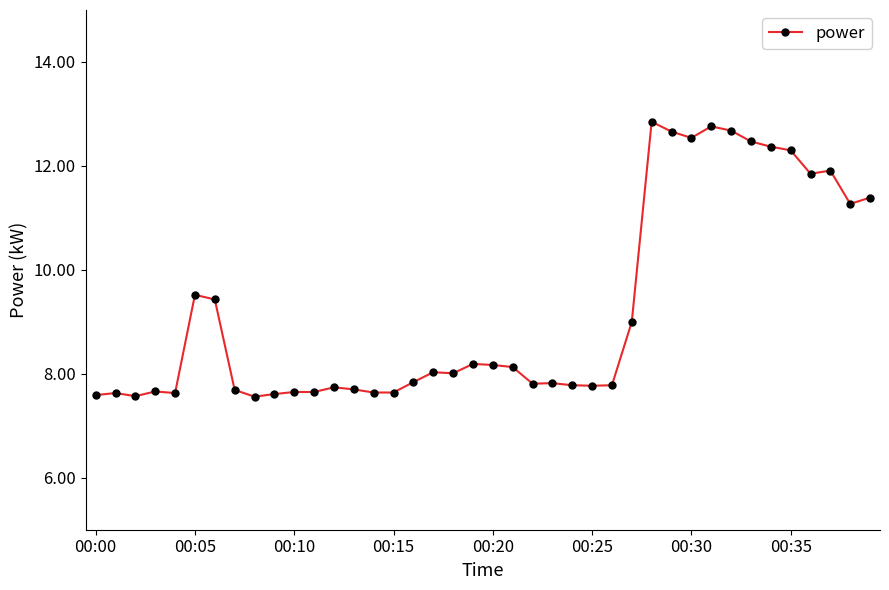

What is the smallest value displayed?

7.6